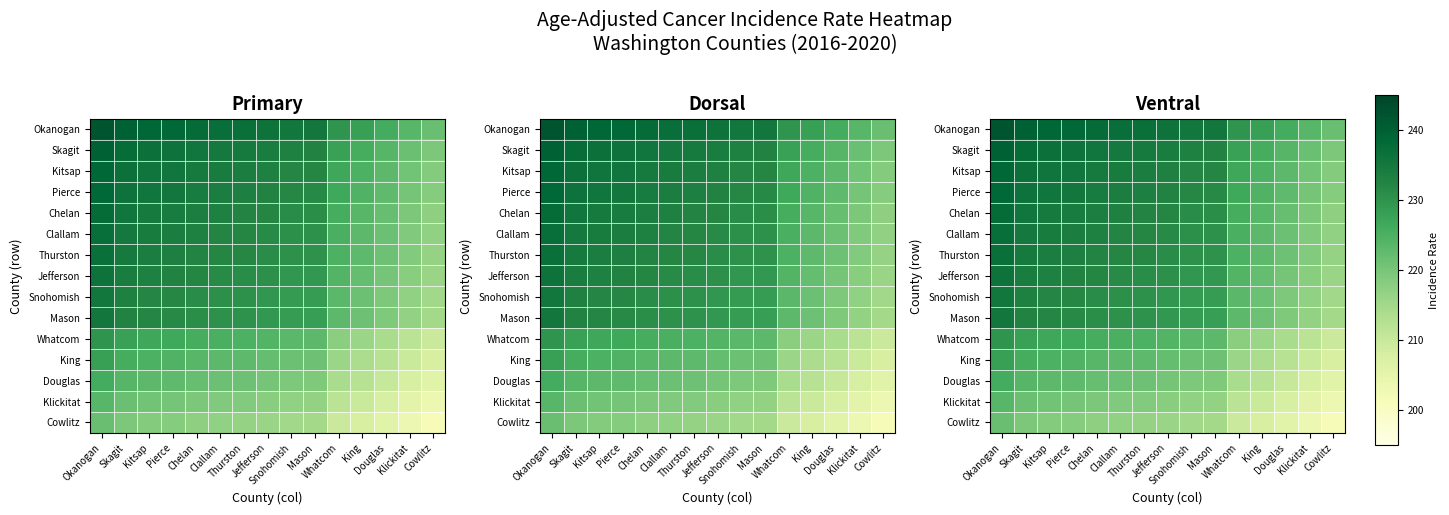

Is the value of Kitsap at Mason greater than the value of Chelan at Thurston?

No